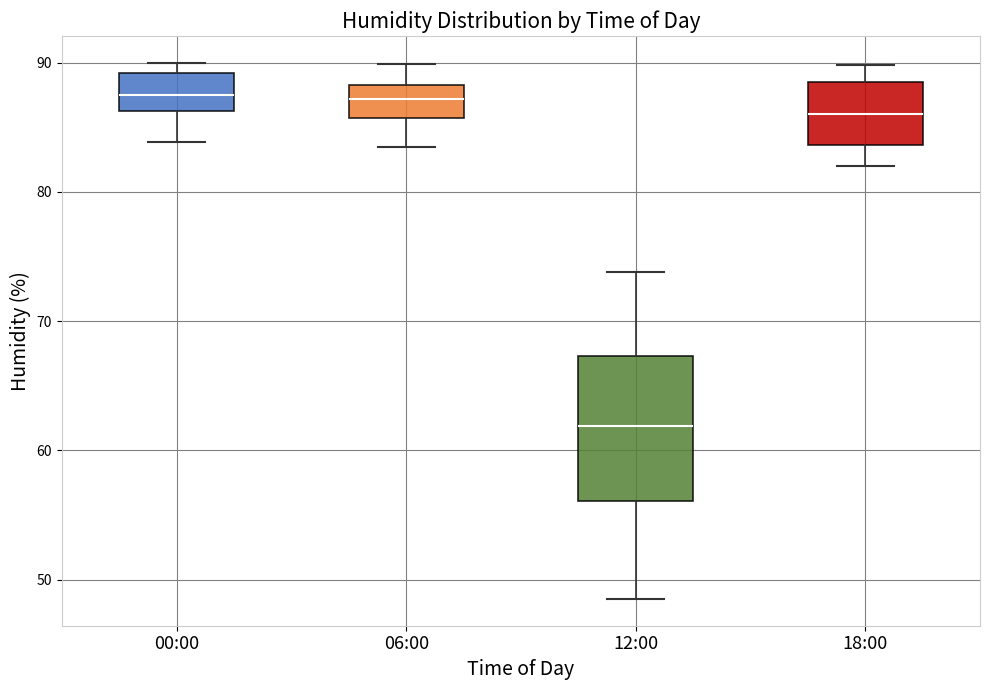

Reading left to right, read every box against the y-axis: the position of its median line, the range the box covers, and the ends of its whiskers. The values are not printed on the chart, so give them approximately, as read against the axis.

00:00: median 88, box 86 to 89, whiskers 84 to 90
06:00: median 87, box 86 to 88, whiskers 84 to 90
12:00: median 62, box 56 to 67, whiskers 49 to 74
18:00: median 86, box 84 to 88, whiskers 82 to 90